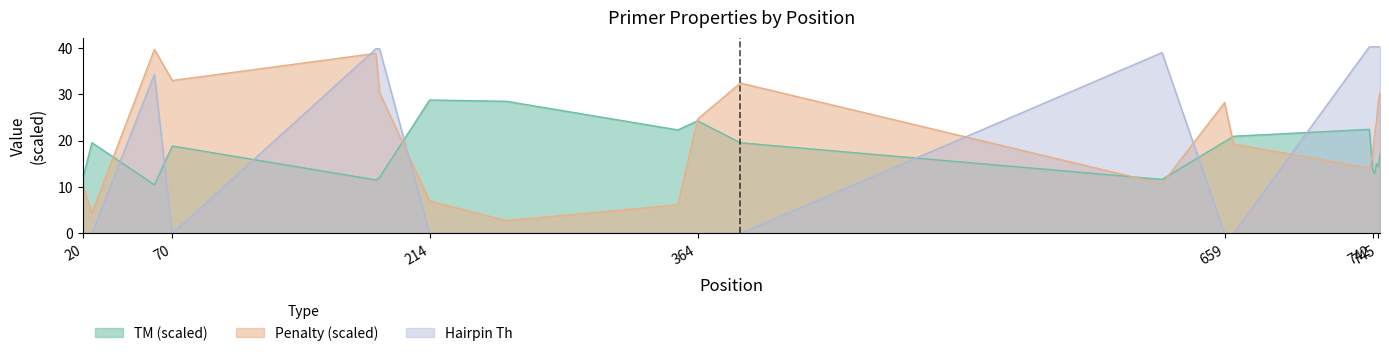

Which series has the largest range (max minus min)?

PRIMER_LEFT_0_HAIRPIN_TH